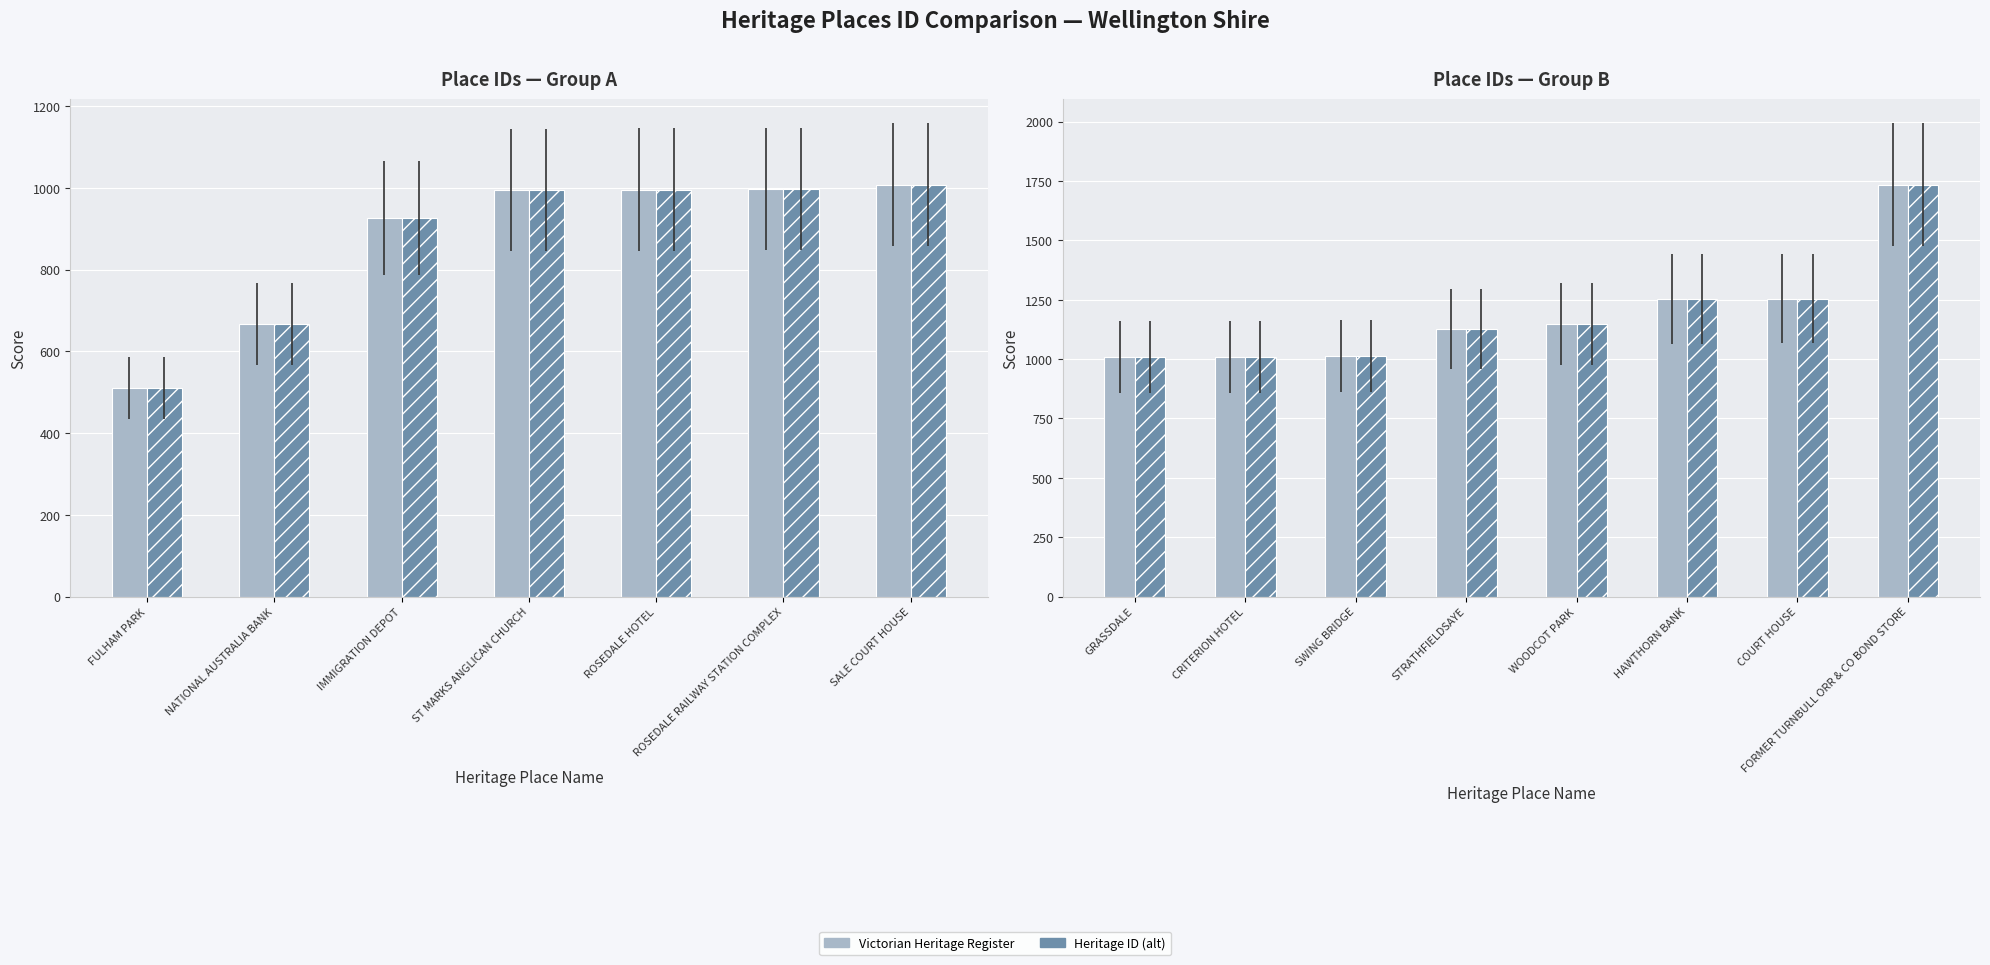

What is the highest value of the Victorian Heritage Register series?

1735